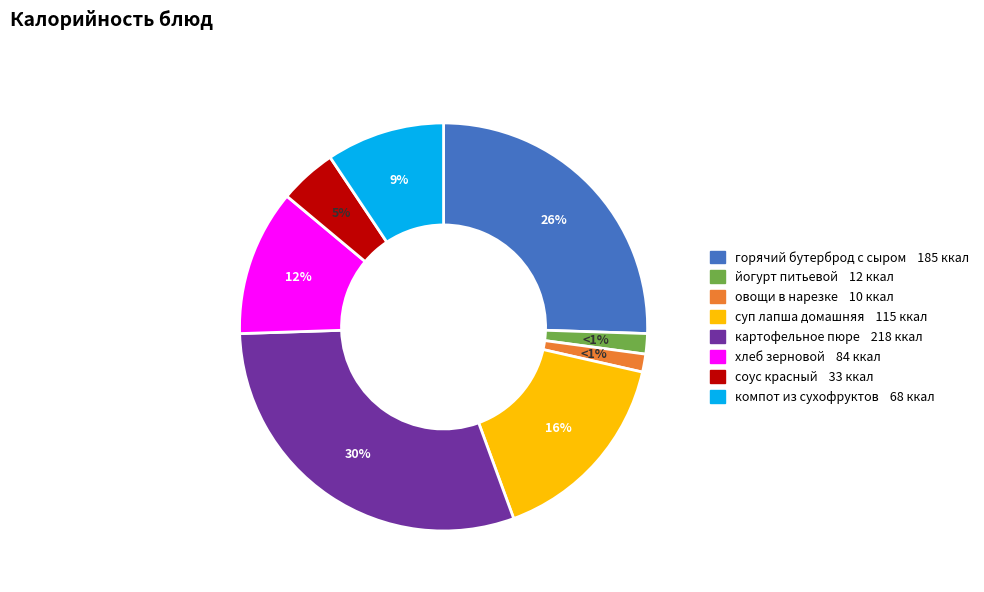

Is горячий бутерброд с сыром the majority of the pie?

No